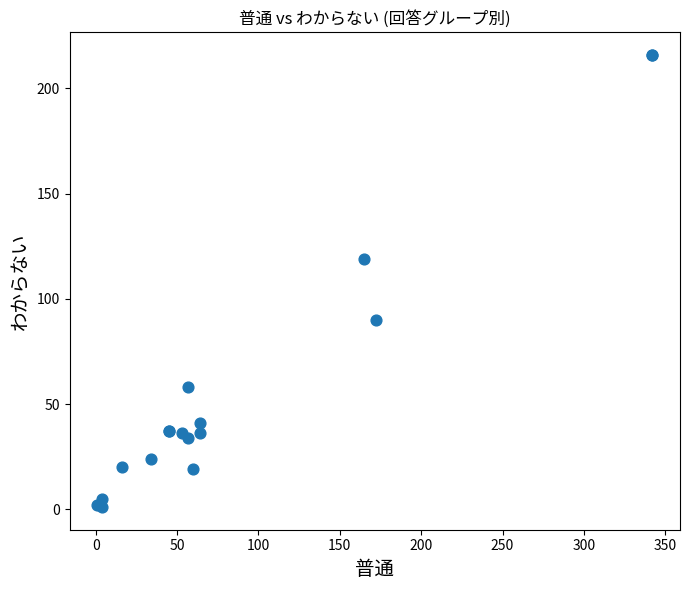

What Y value in the scatter plot is closest to 108?

119